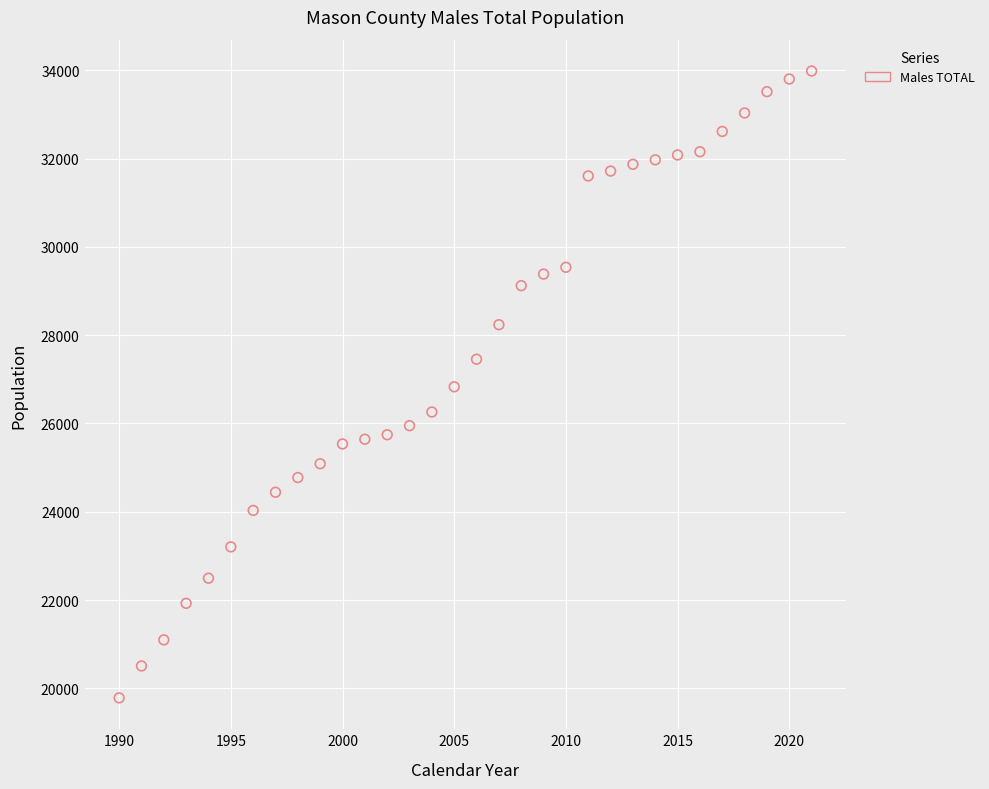

What is the range of X values (max minus min)?

31